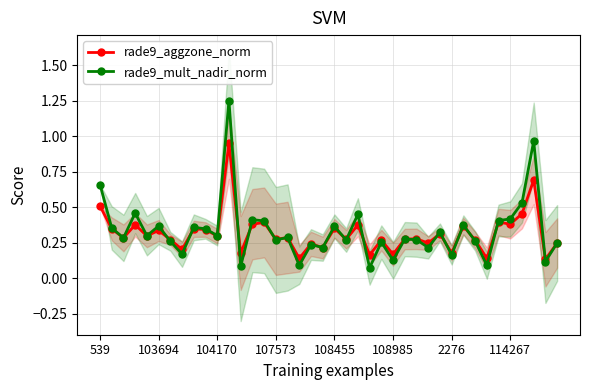

Reading right to left, what are all the values shown in this chart?

rade9_aggzone_norm: 0.2	0.1	0.7	0.5	0.4	0.4	0.1	0.3	0.4	0.2	0.3	0.2	0.3	0.3	0.2	0.3	0.2	0.4	0.3	0.4	0.2	0.2	0.1	0.3	0.3	0.4	0.4	0.2	1.0	0.3	0.3	0.3	0.2	0.3	0.3	0.3	0.4	0.3	0.3	0.5
rade9_mult_nadir_norm: 0.2	0.1	1.0	0.5	0.4	0.4	0.1	0.3	0.4	0.2	0.3	0.2	0.3	0.3	0.1	0.3	0.1	0.4	0.3	0.4	0.2	0.2	0.1	0.3	0.3	0.4	0.4	0.1	1.3	0.3	0.3	0.4	0.2	0.3	0.4	0.3	0.5	0.3	0.4	0.7